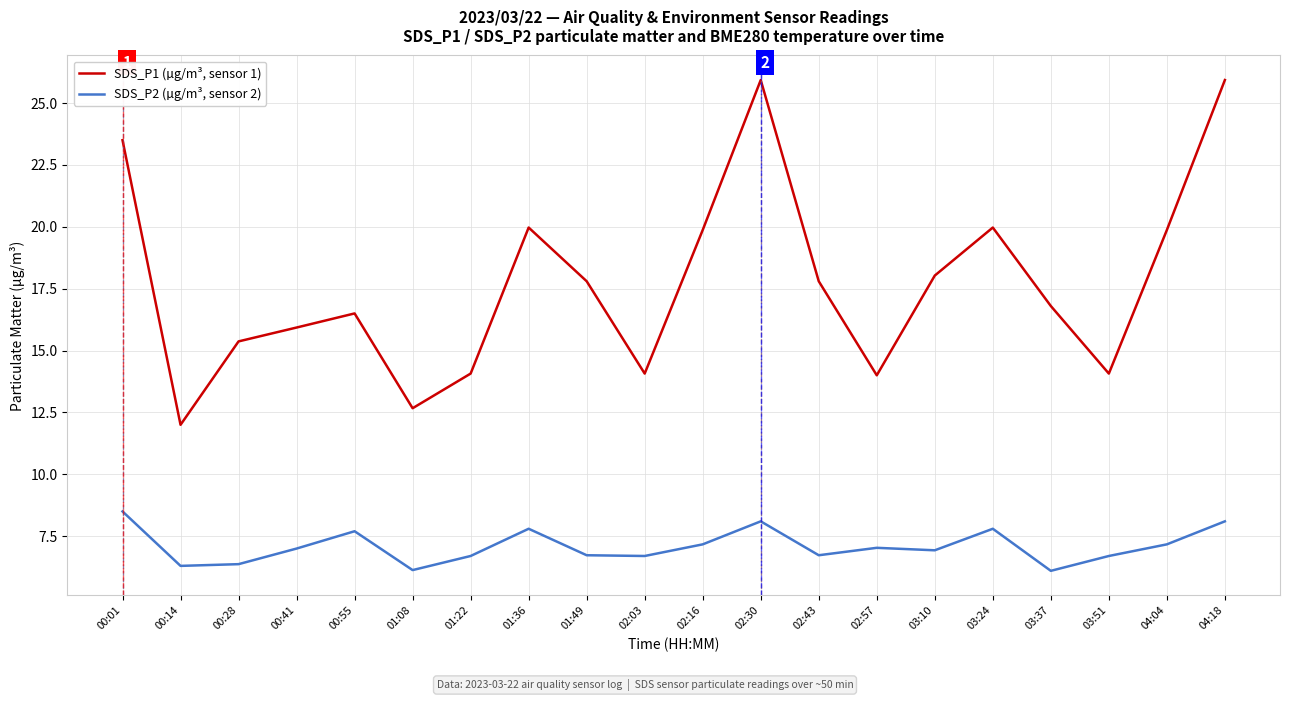

Which series has the largest total across all categories?

SDS_P1 (µg/m³, sensor 1)